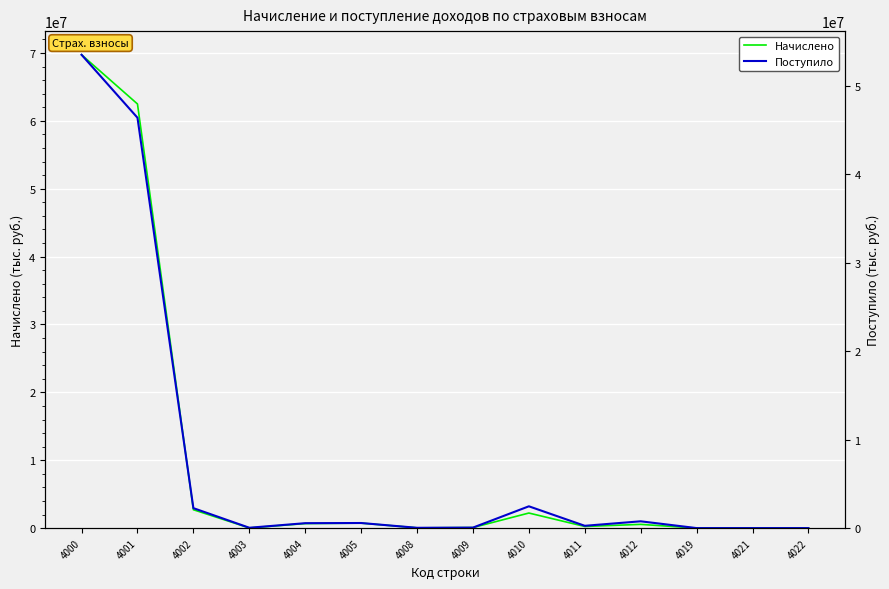

Which category has the highest value in the Поступило series?

4000